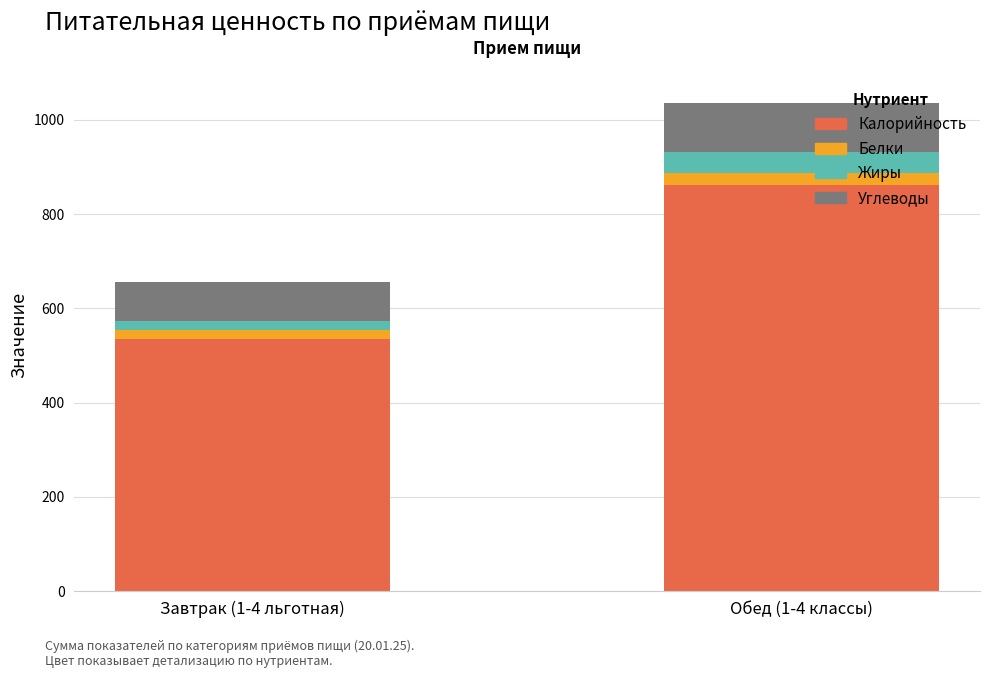

What is the minimum value for Калорийность?

535